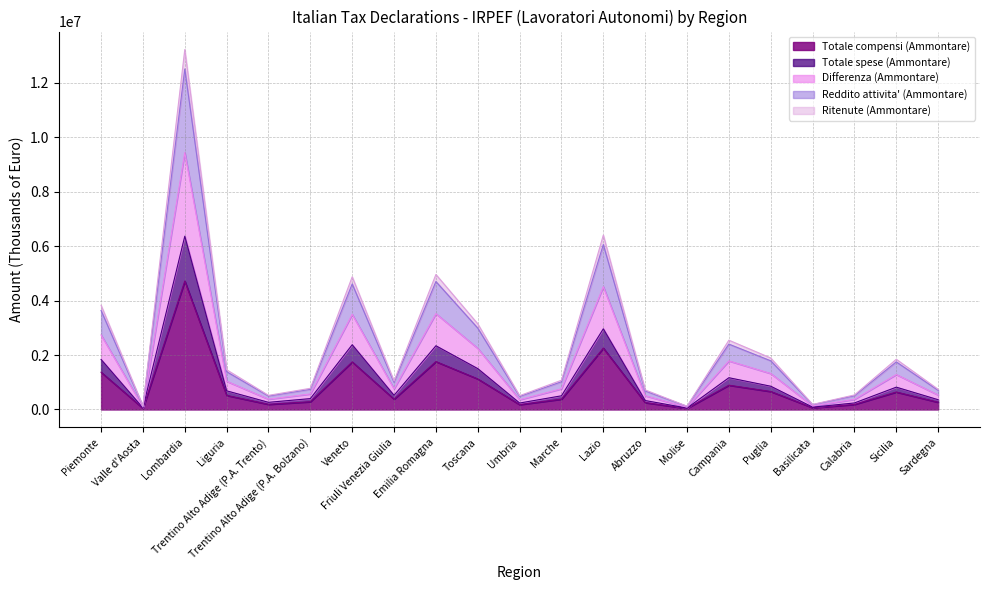

What is the maximum value for Totale compensi (Ammontare)?

4715124